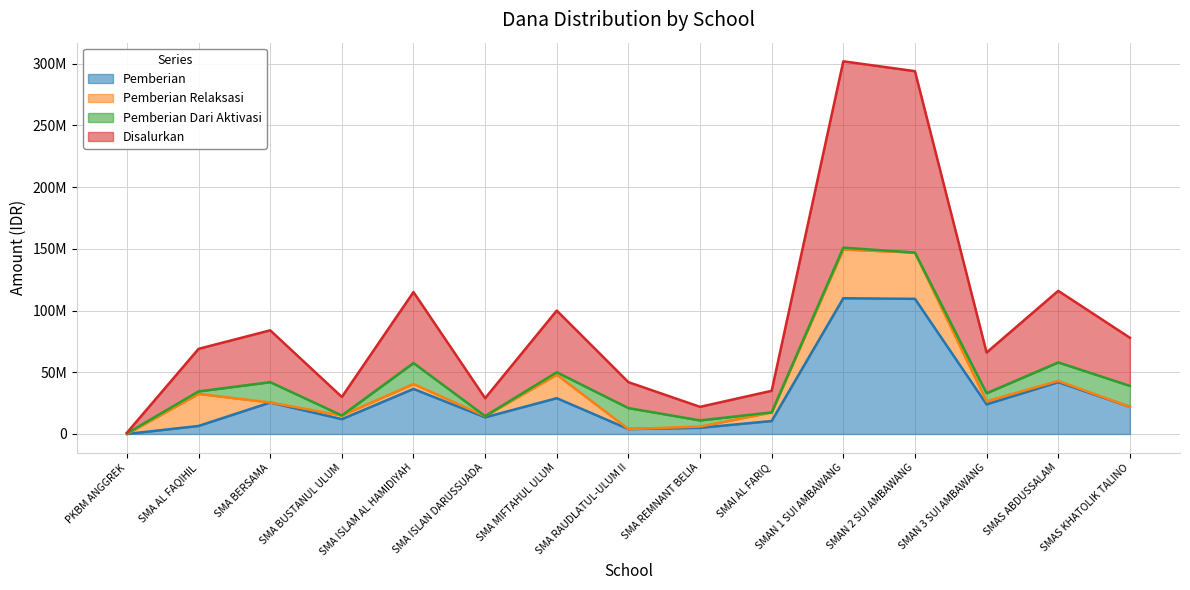

True or false: Disalurkan has more than 0 points higher than both neighbors.

True